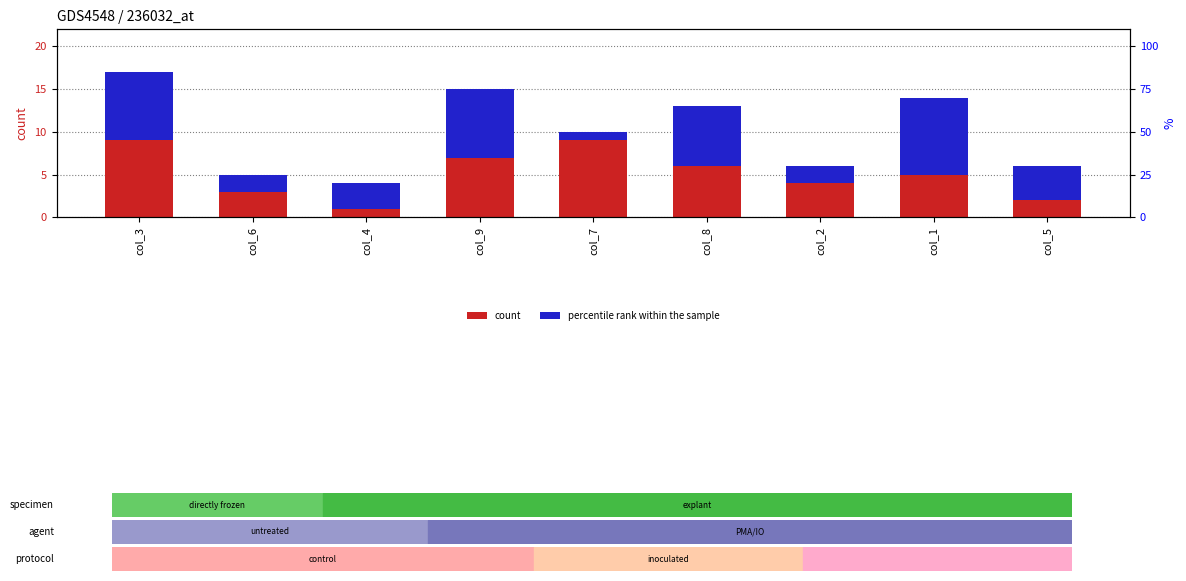

At which category does the chart reach its minimum across all series?

col_4